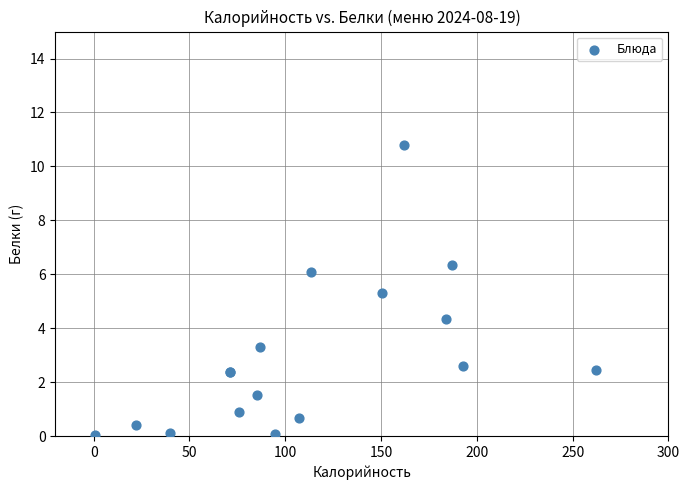

What Y value in the scatter plot is closest to 5?

5.3